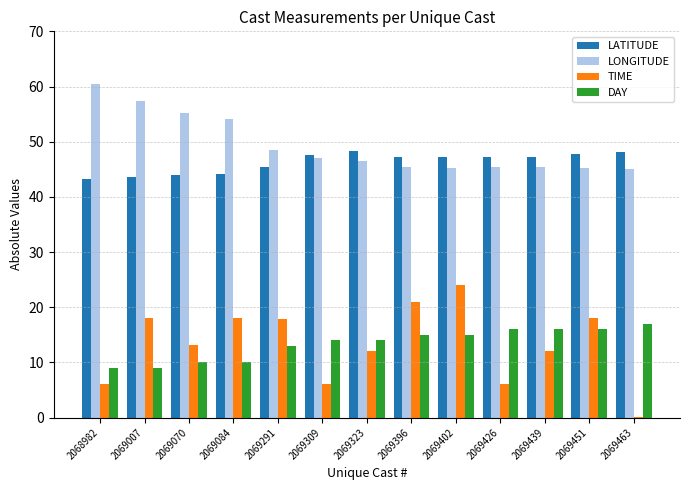

At which label does LONGITUDE reach its peak?

2068982